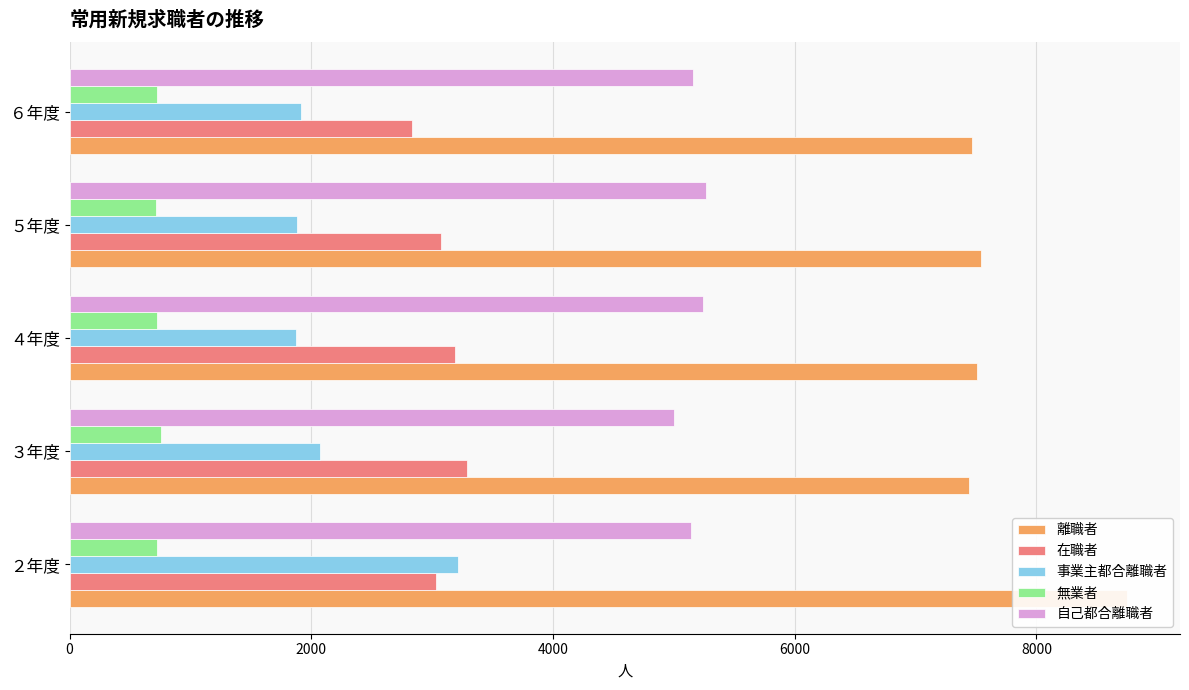

Is the value of 無業者 at ３年度 greater than the value of 事業主都合離職者 at ４年度?

No